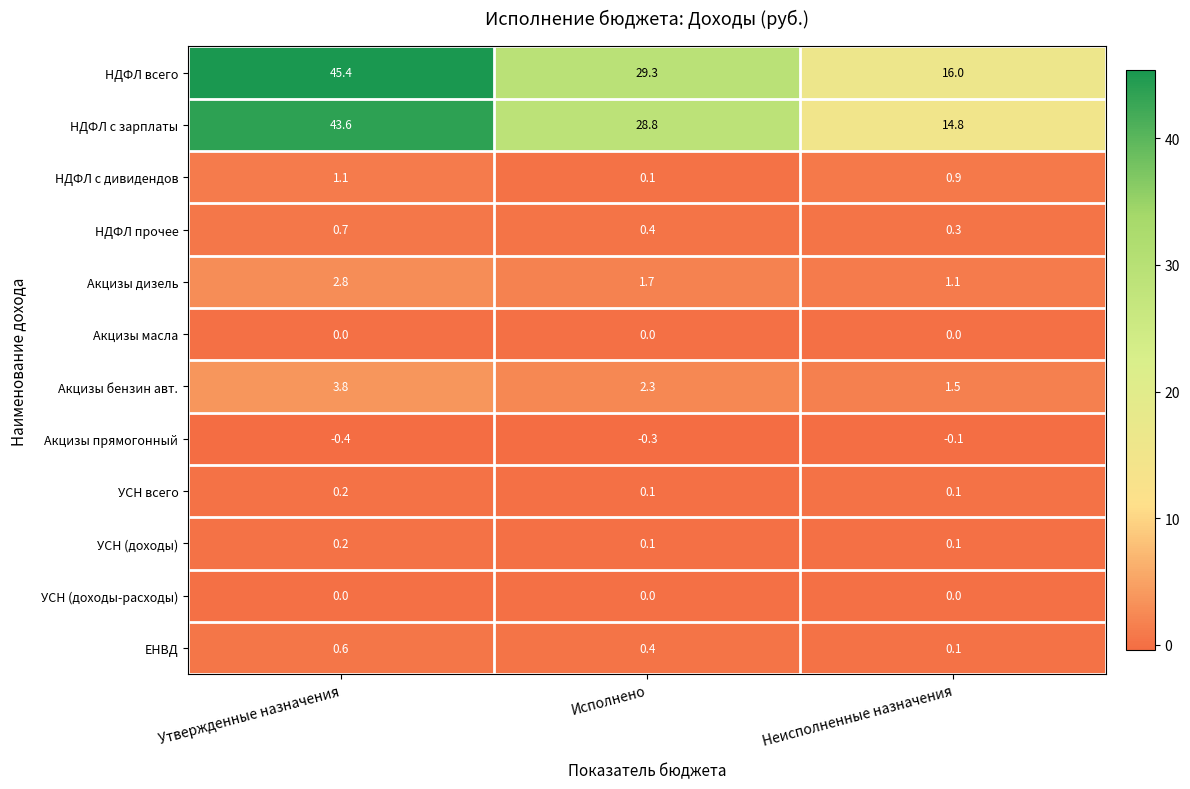

Which series has the largest total across all categories?

НДФЛ всего